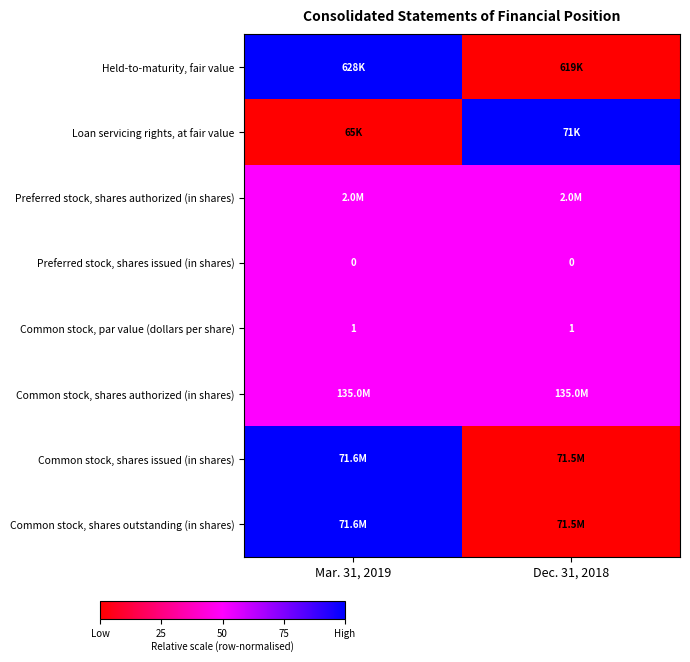

Is it true that Common stock, par value (dollars per share) equals 1.0 at Mar. 31, 2019?

True